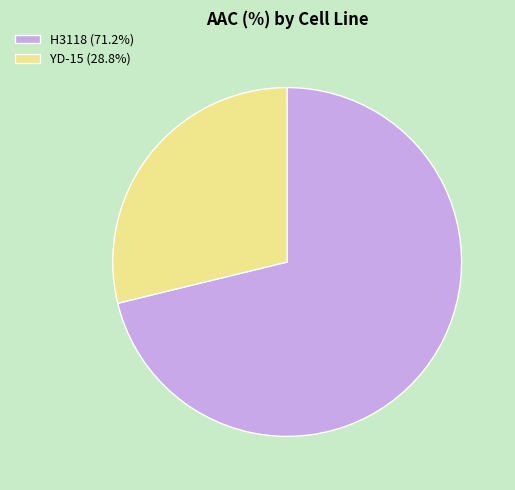

Which category has the biggest portion of the pie?

H3118